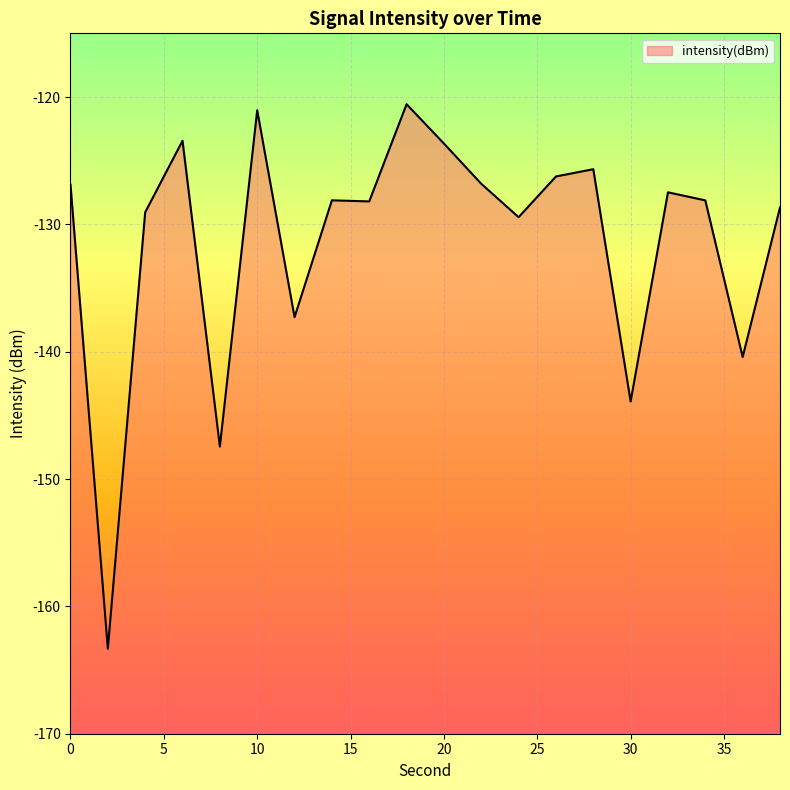

What is the difference between the maximum and minimum values?

42.8